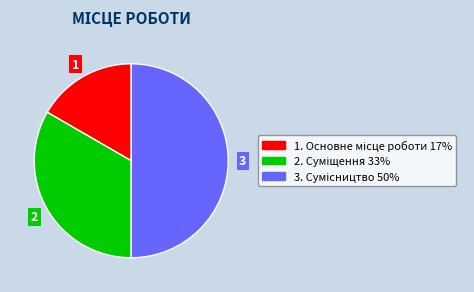

How many segments does this pie chart have?

3